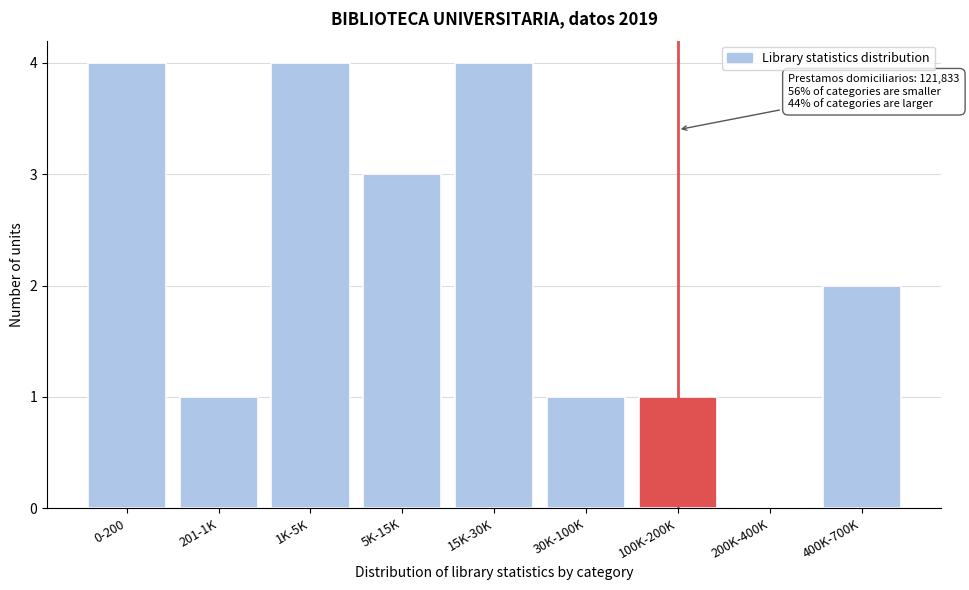

Reading left to right, transcribe all the data shown in this chart.

0-200=4	201-1K=1	1K-5K=4	5K-15K=3	15K-30K=4	30K-100K=1	100K-200K=1	200K-400K=0	400K-700K=2